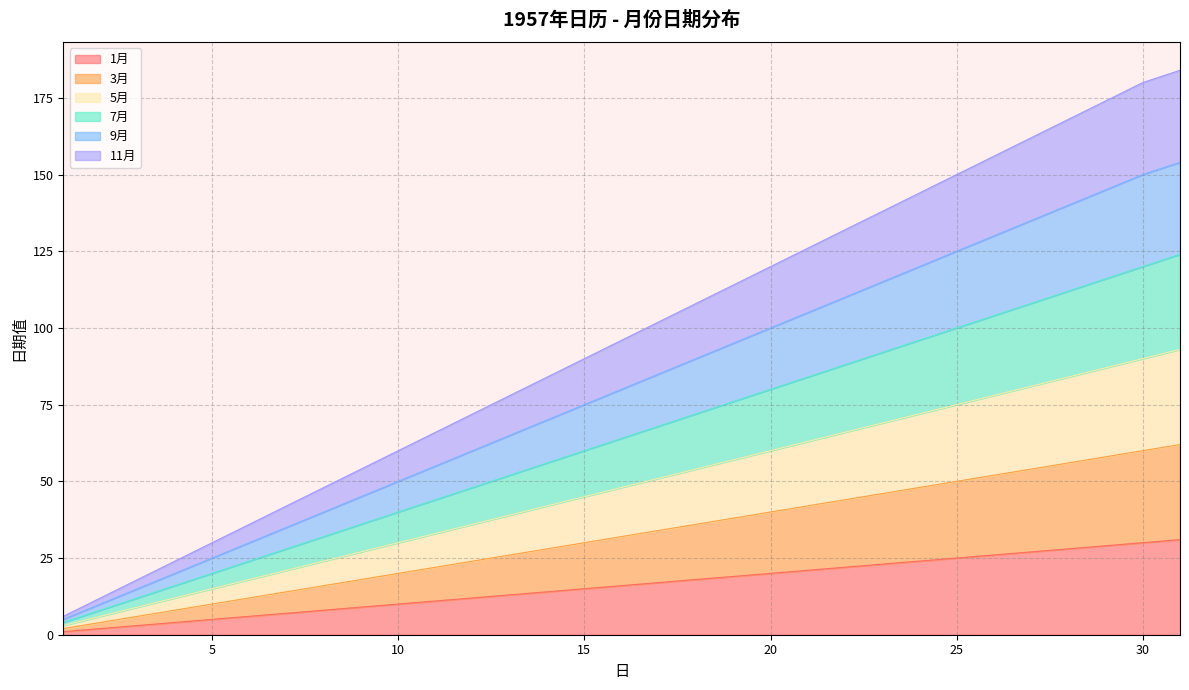

What is the difference between the 1月 values at 27 and 5?

22